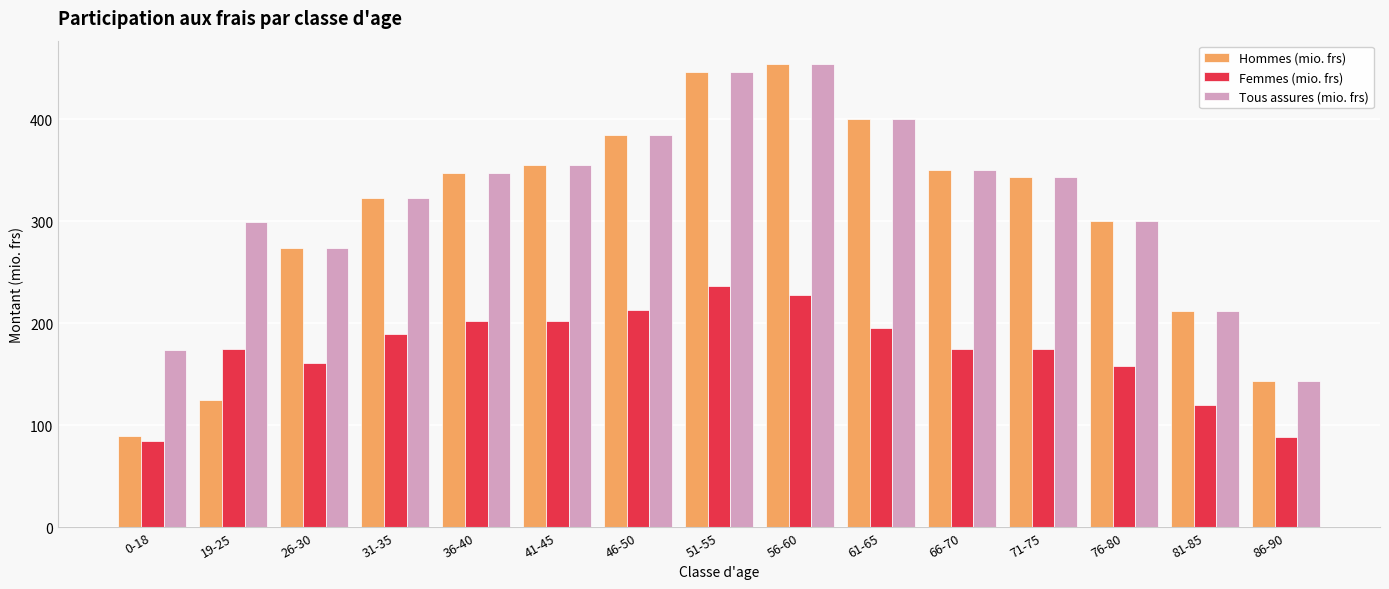

What is the average value of the Tous assures (mio. frs) series?

320.3